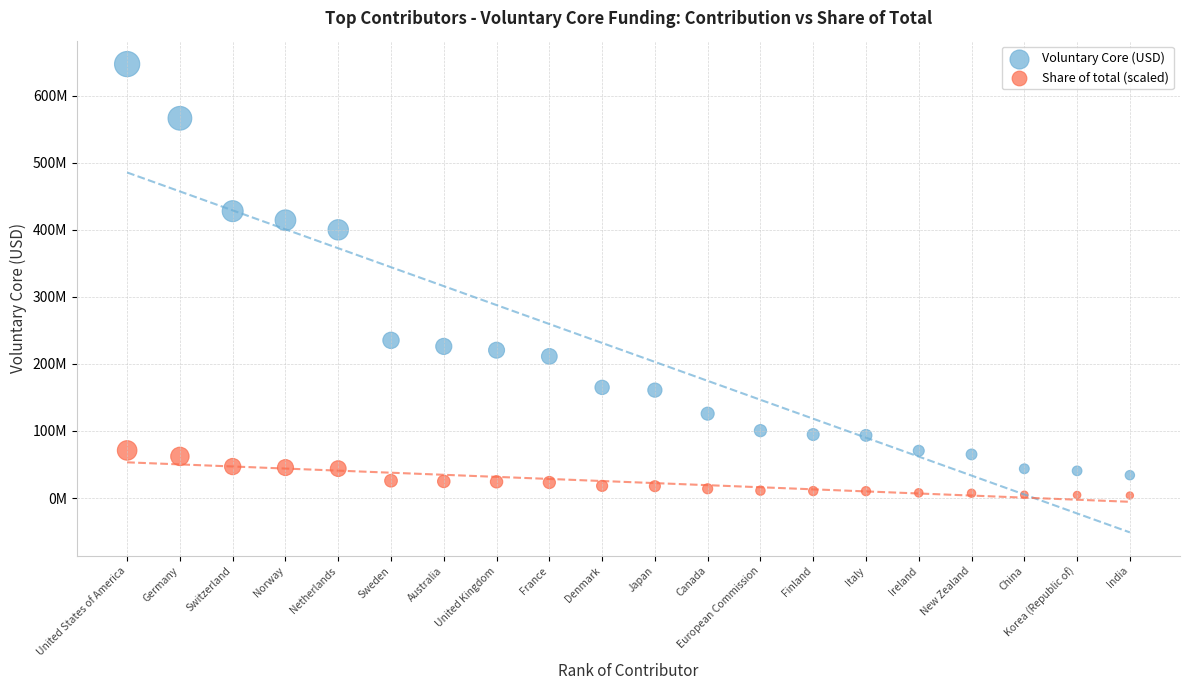

What are all the series names shown in the legend?

Voluntary Core (USD), Share of total (scaled)